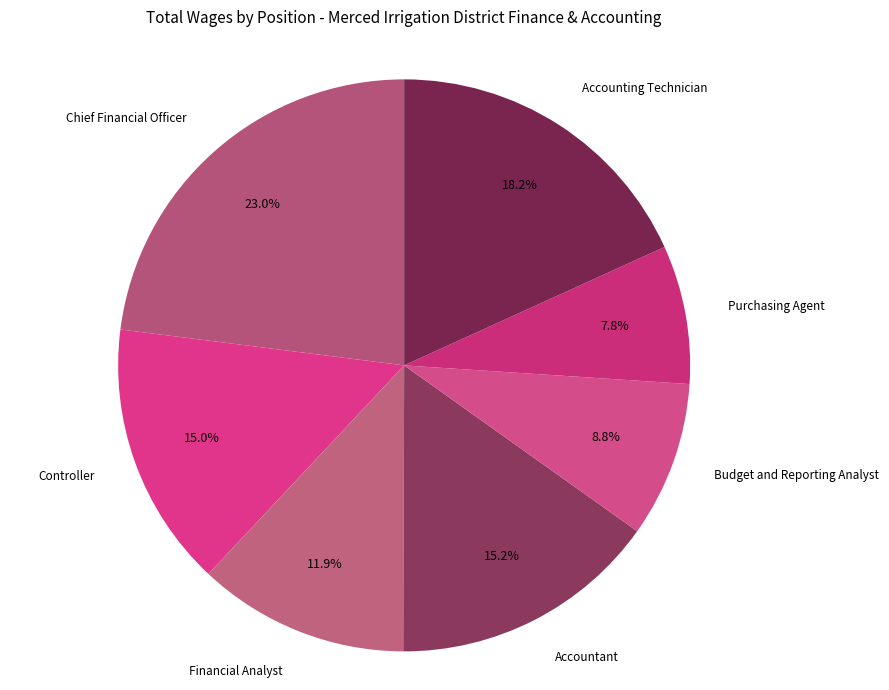

Is there any slice that represents more than half of the pie?

No